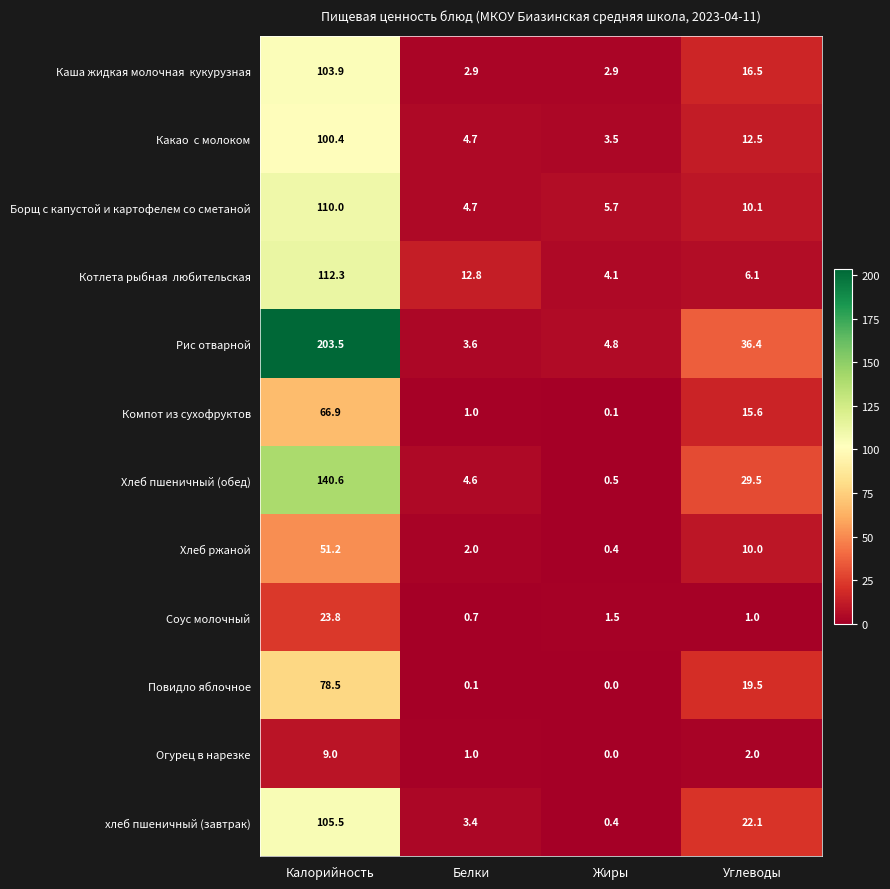

True or false: Хлеб пшеничный (обед) has a value of 67.9 at Калорийность.

False